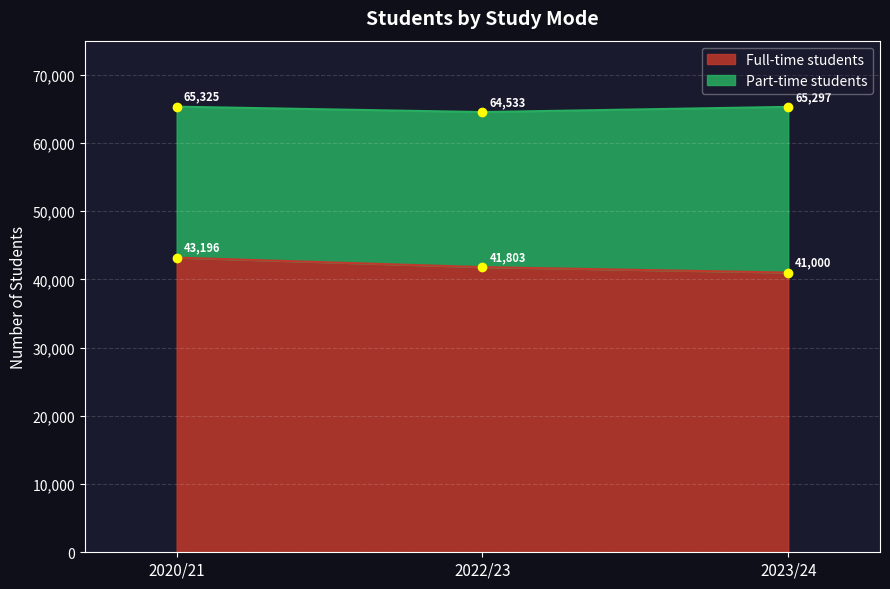

What position from the left is 2020/21?

1